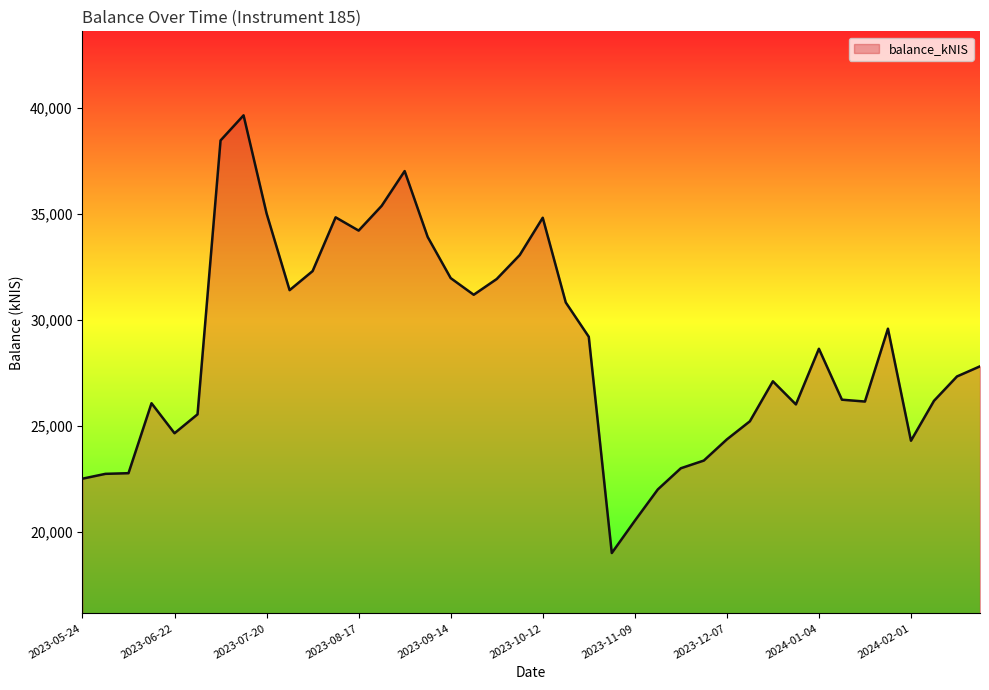

Does the chart have visible grid lines?

No